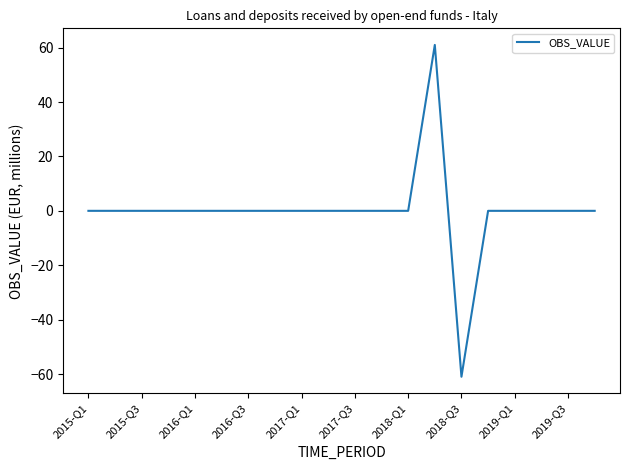

What is the difference between the maximum and minimum values?

122